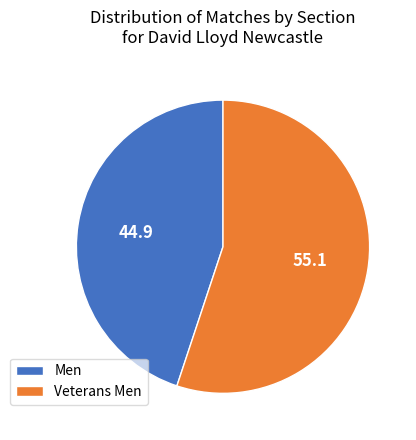

Combined, do Veterans Men and Men account for over 50%?

Yes